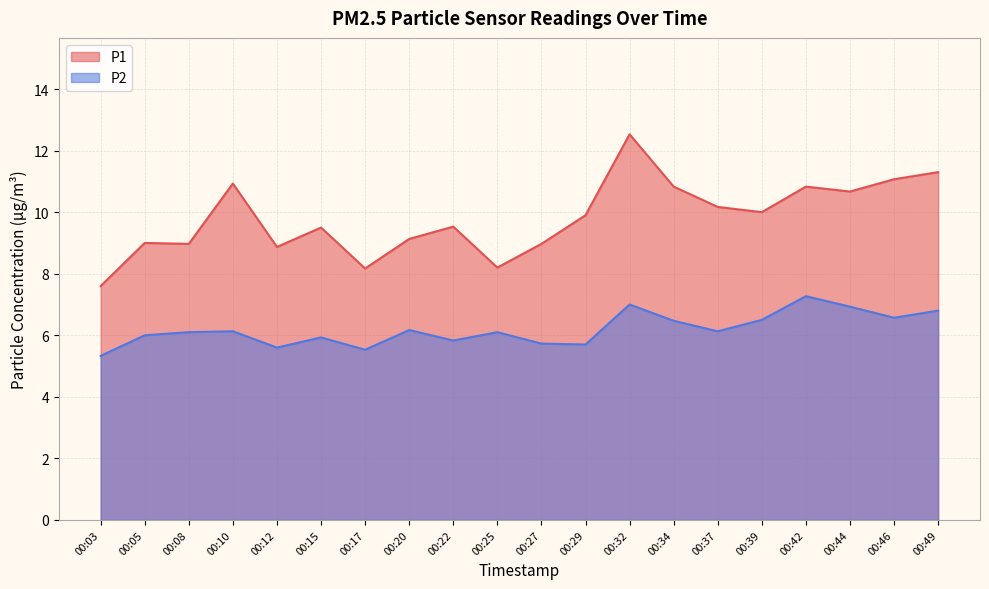

What is the maximum value shown in the chart?

12.5